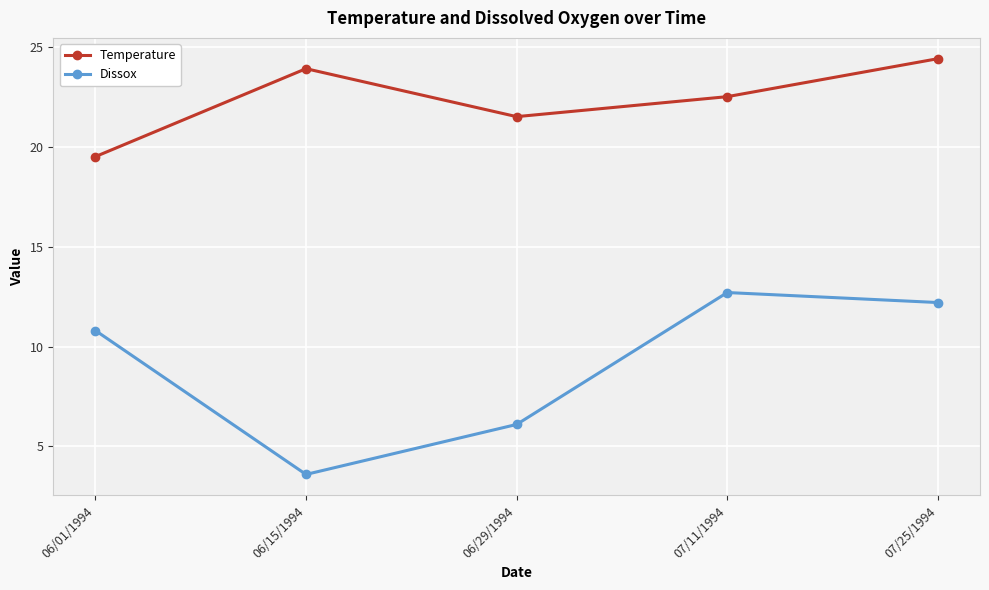

What is the value of the Dissox point at the 5th from the left?

12.2